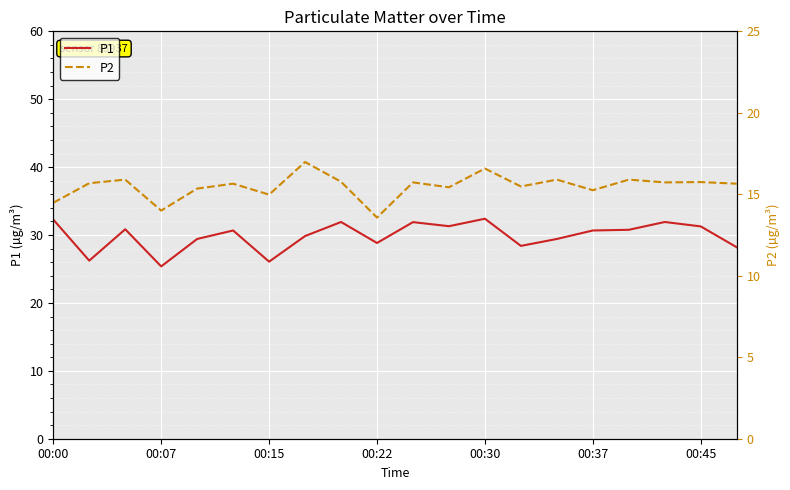

What position from the left is 8?

9